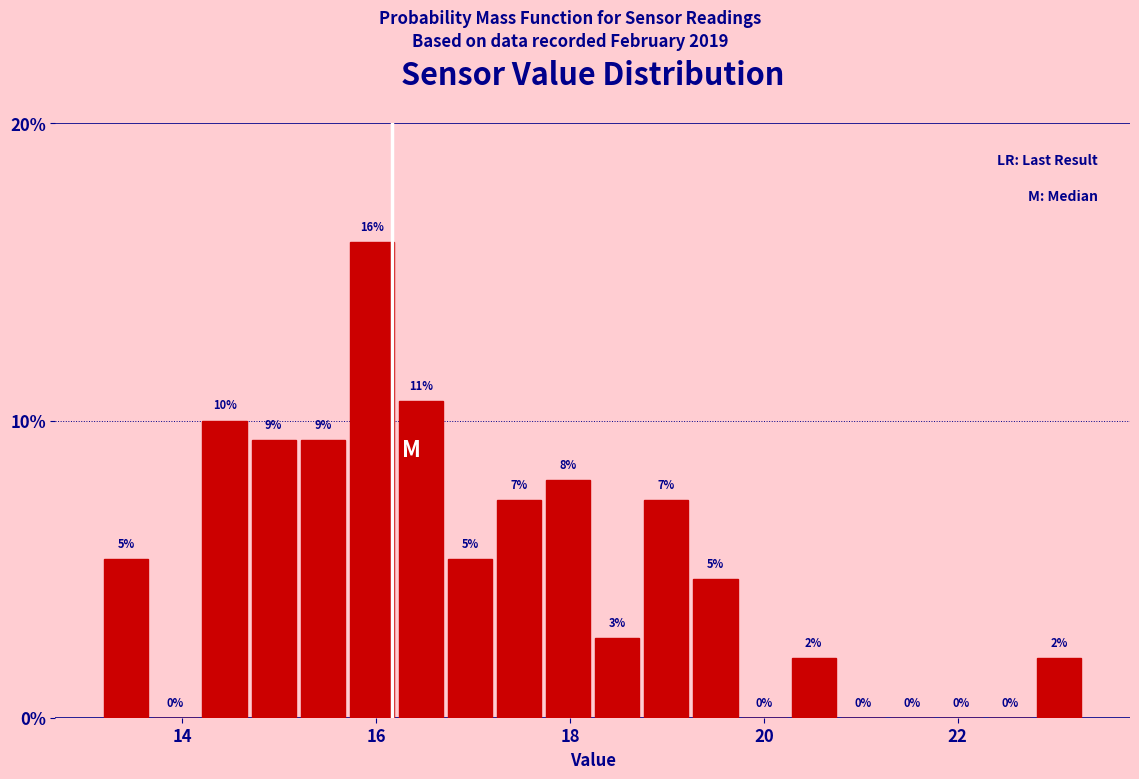

Read against the x-axis, roughly where is the centre of the tallest bar?

16.0